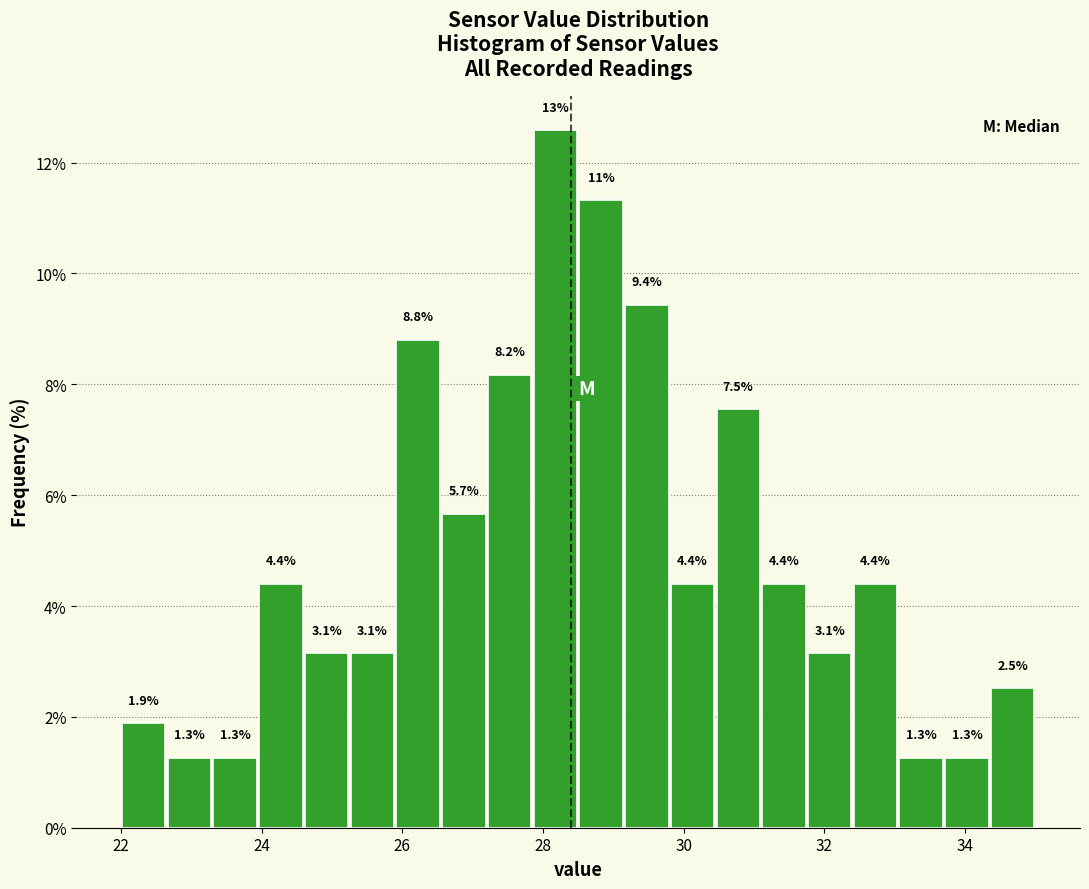

Read against the x-axis, roughly where is the centre of the tallest bar?

28.2